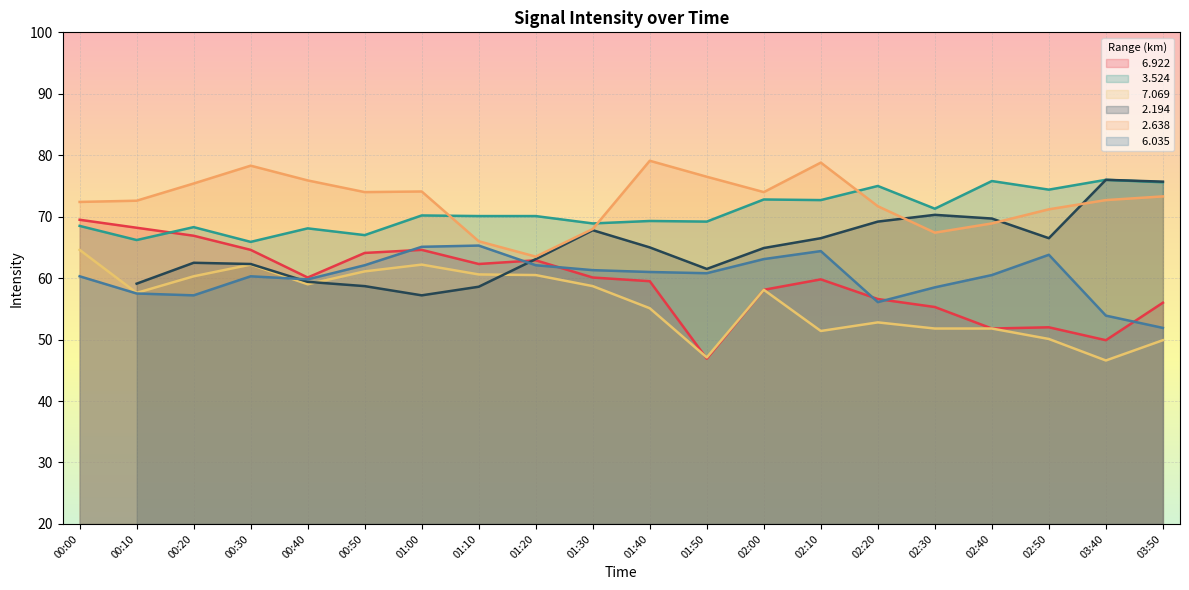

At which label is   6.035 closest to 58?

00:10